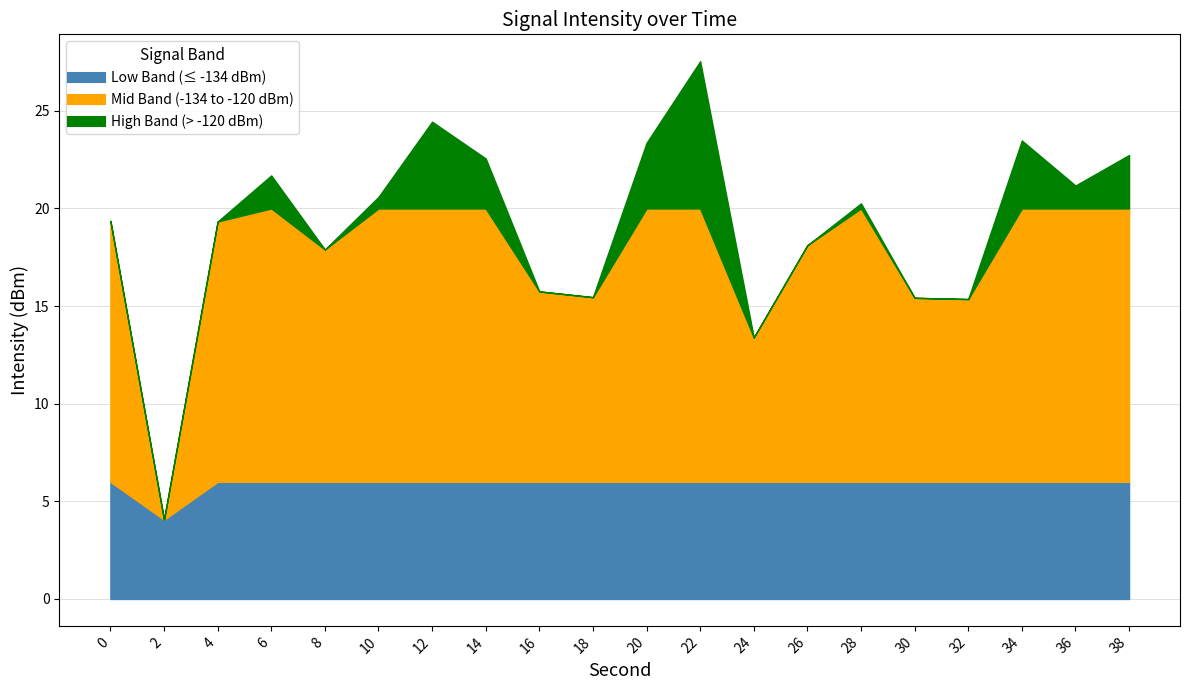

Which category has the lowest value across all series?

2